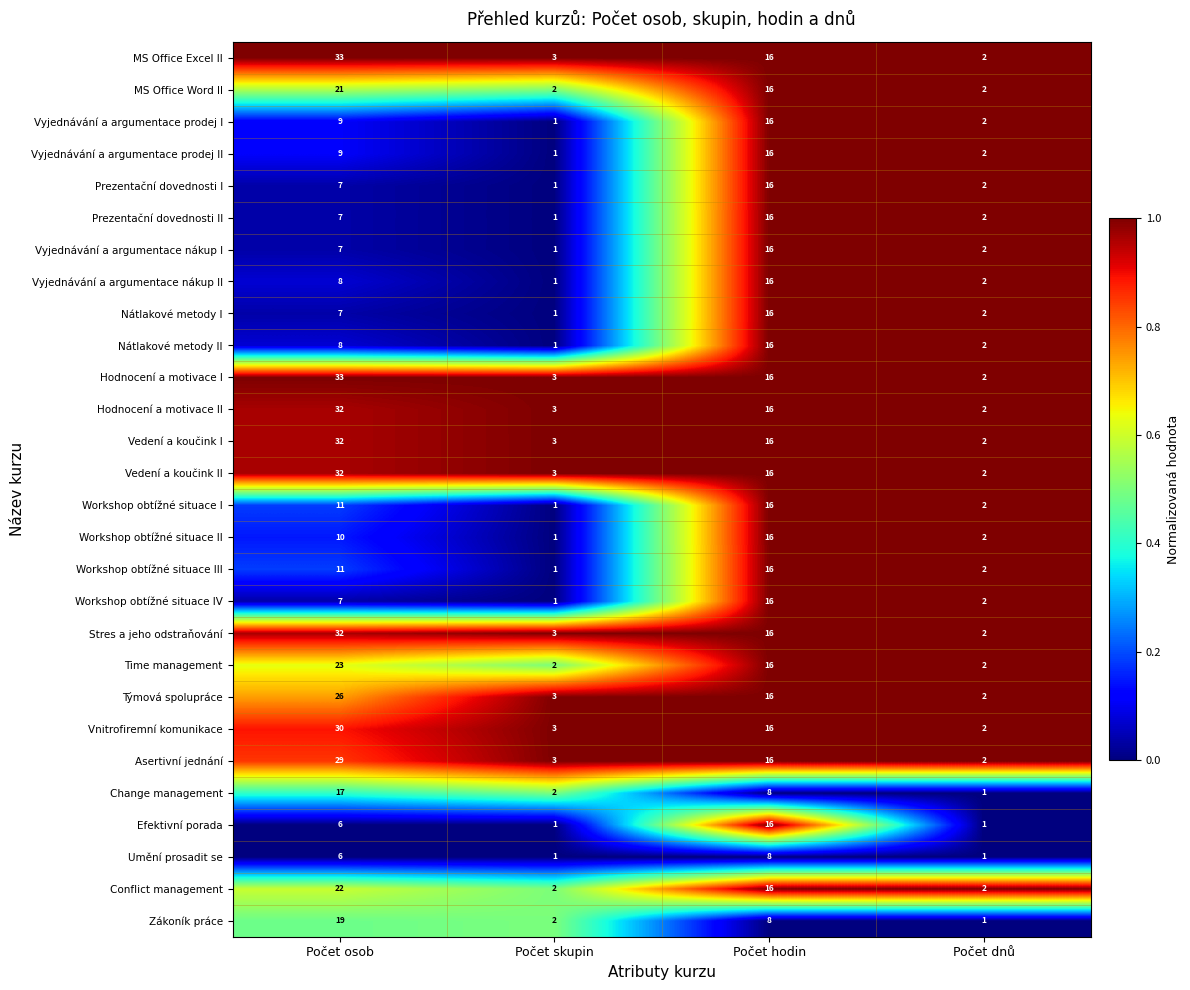

What is the difference between the second highest and minimum values in the Workshop obtížné situace IV series?

6